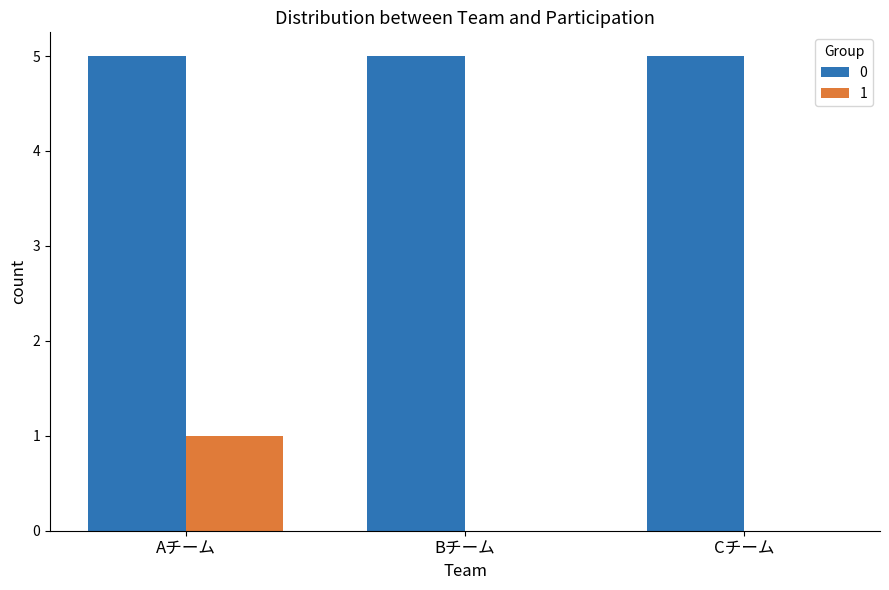

Are the bars grouped side by side (vs. stacked)?

Yes